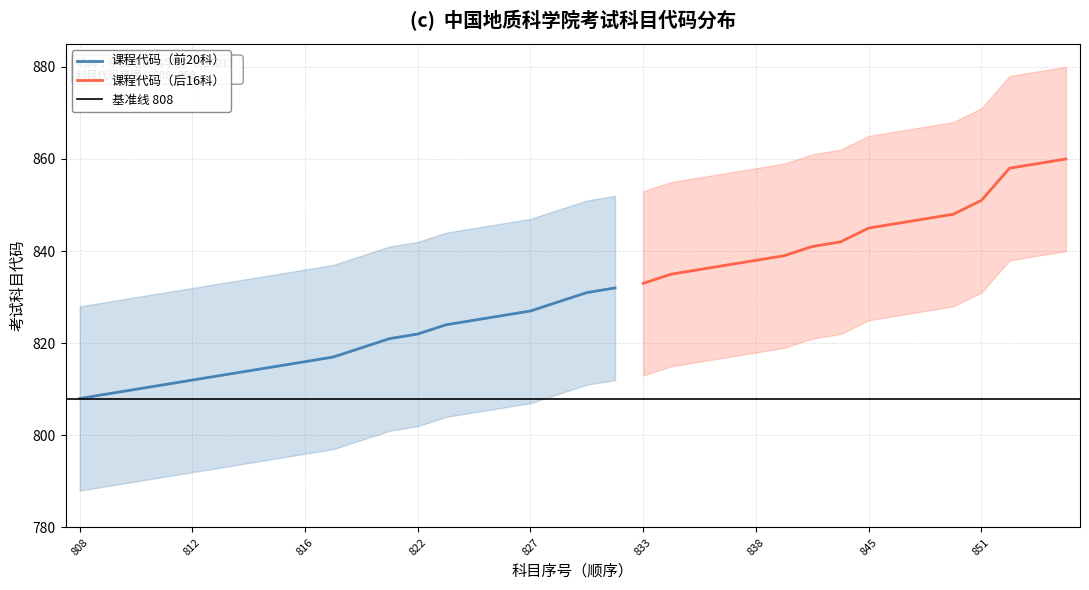

Between 822 and 826, which is larger?

826